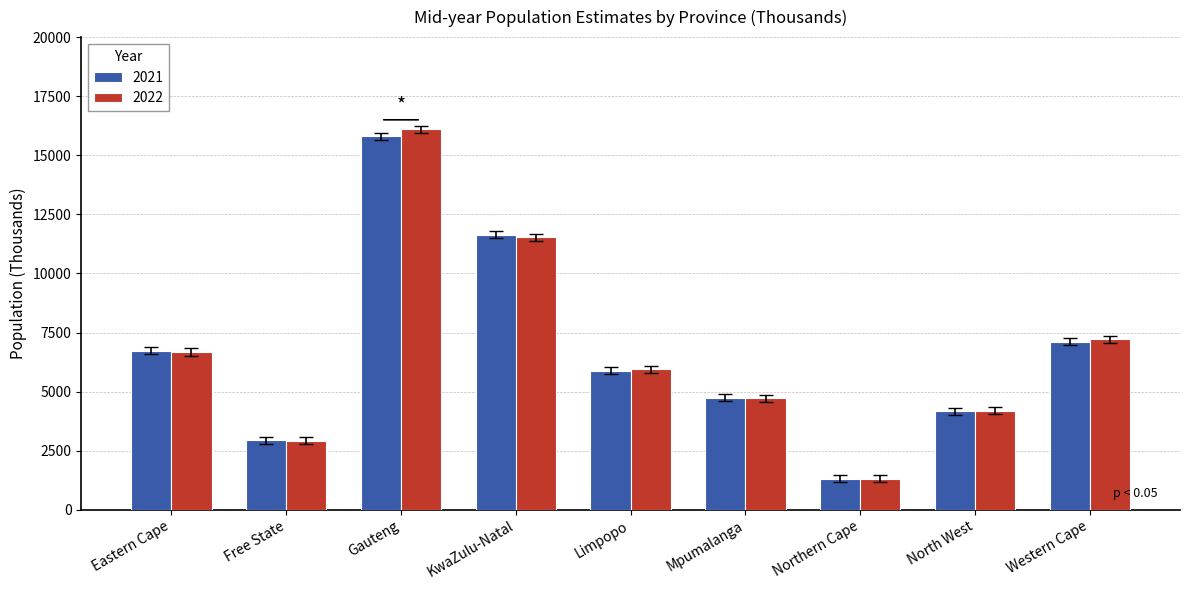

What is the label of the 2nd bar from the right?

North West